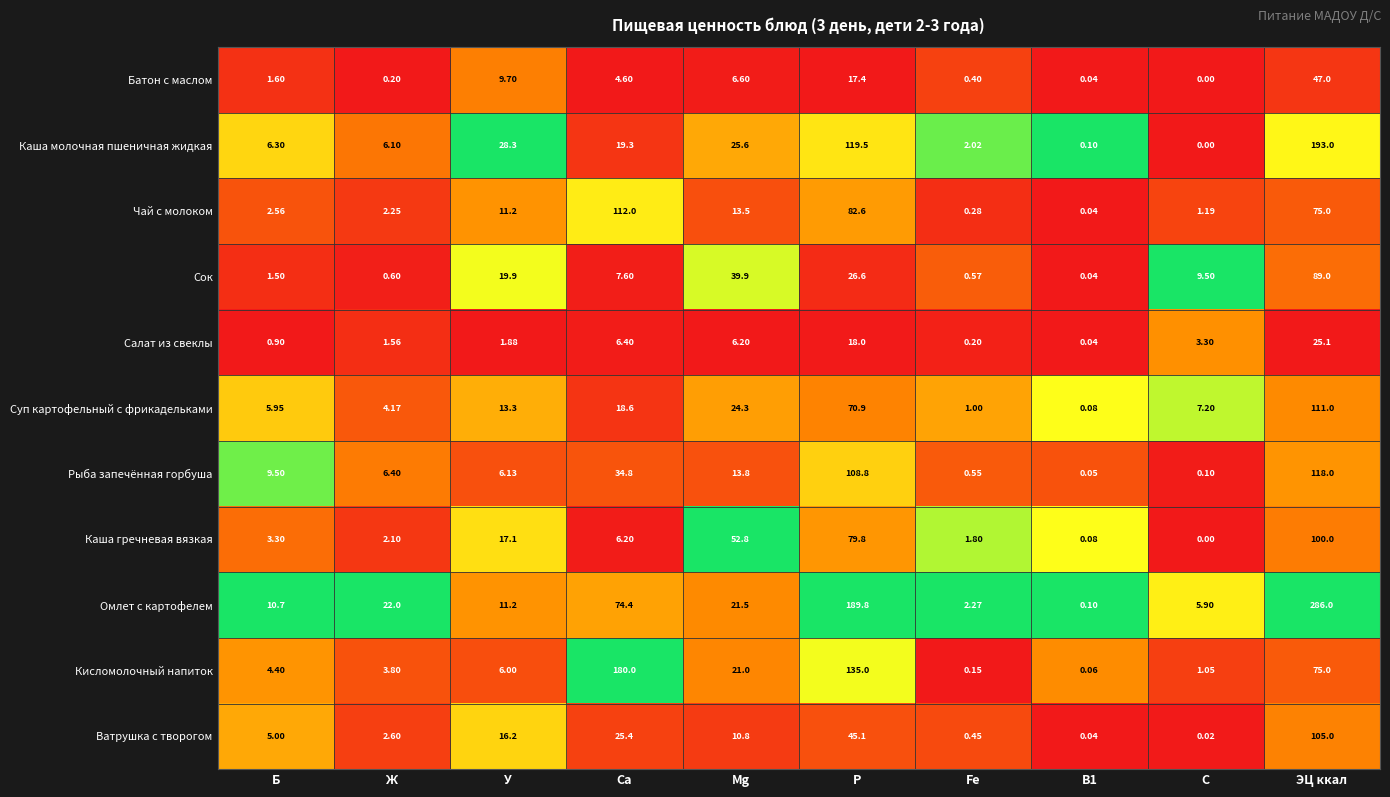

At which category is the sum across all series the highest?

ЭЦ ккал